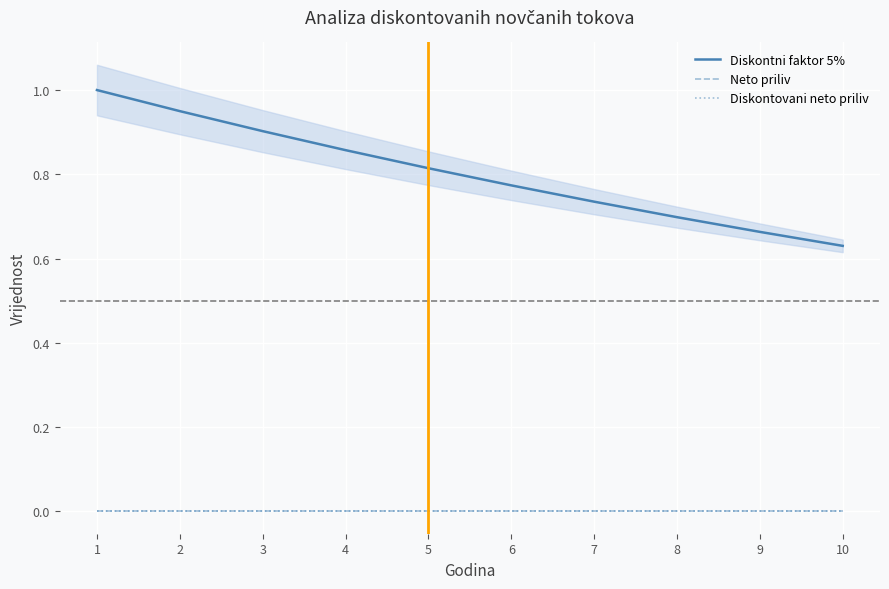

Reading left to right, extract all data points from this chart.

Diskontni faktor 5%: 1.0	0.9	0.9	0.9	0.8	0.8	0.7	0.7	0.7	0.6
Neto priliv: 0.0	0.0	0.0	0.0	0.0	0.0	0.0	0.0	0.0	0.0
Diskontovani neto priliv: 0.0	0.0	0.0	0.0	0.0	0.0	0.0	0.0	0.0	0.0